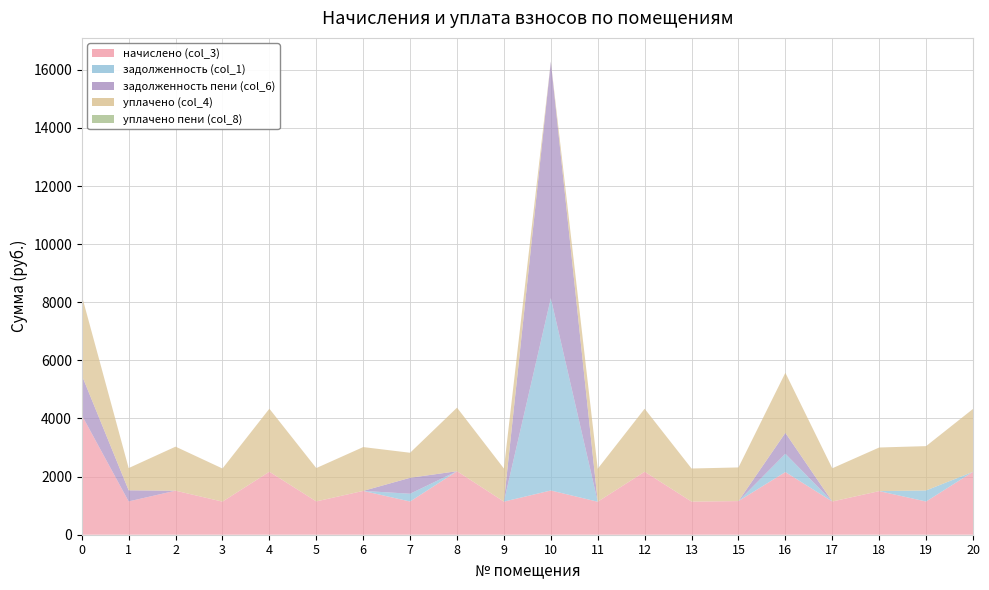

At which category is the sum across all series the highest?

10